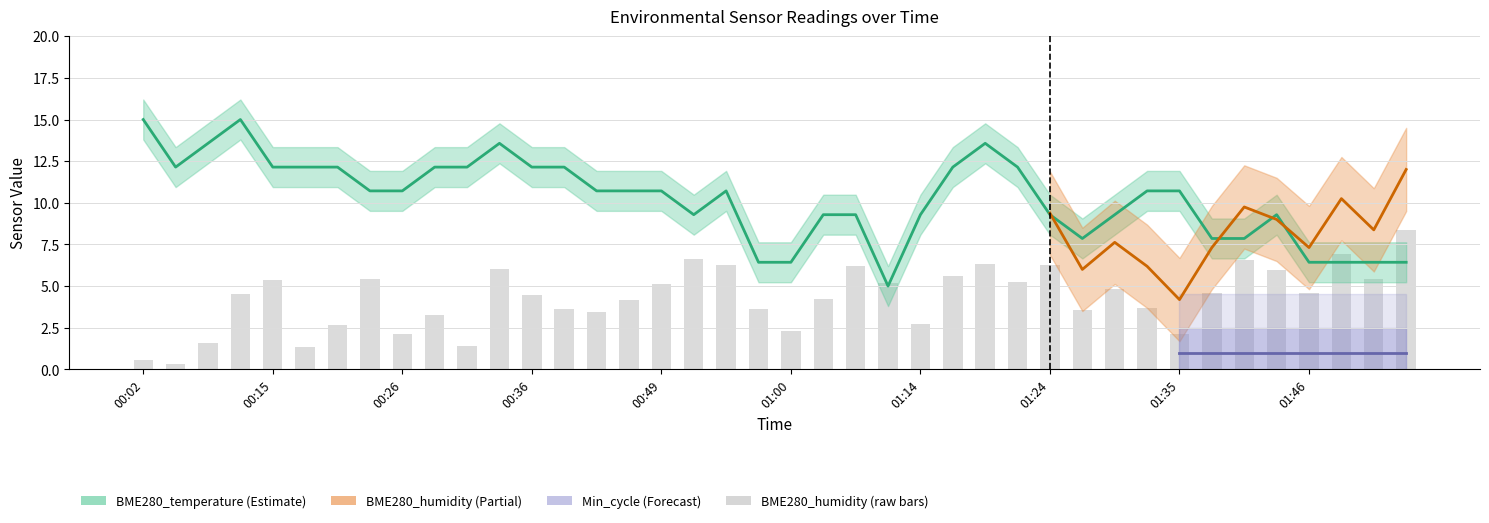

What is the smallest value displayed?

0.4